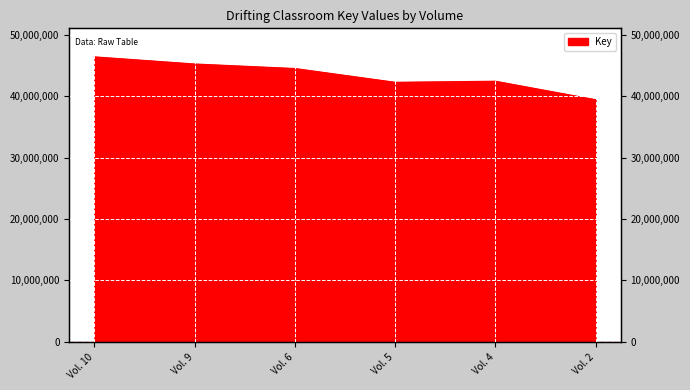

What is the ratio of the value at Vol. 5 to the value at Vol. 4?

1.0